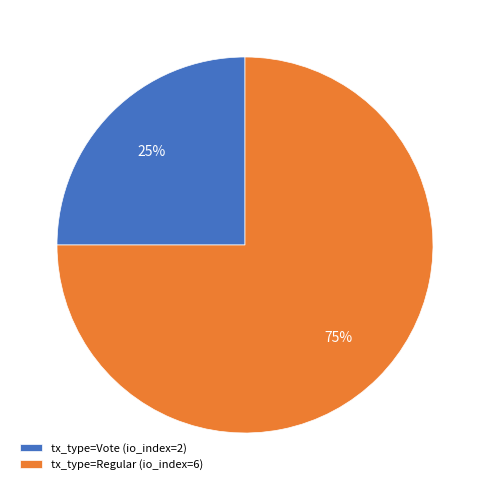

How many segments does this pie chart have?

2